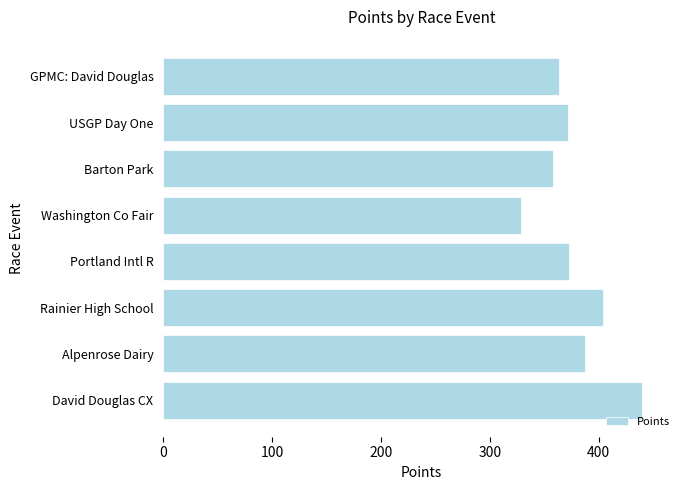

True or false: the data shows 358.1 at Barton Park.

True